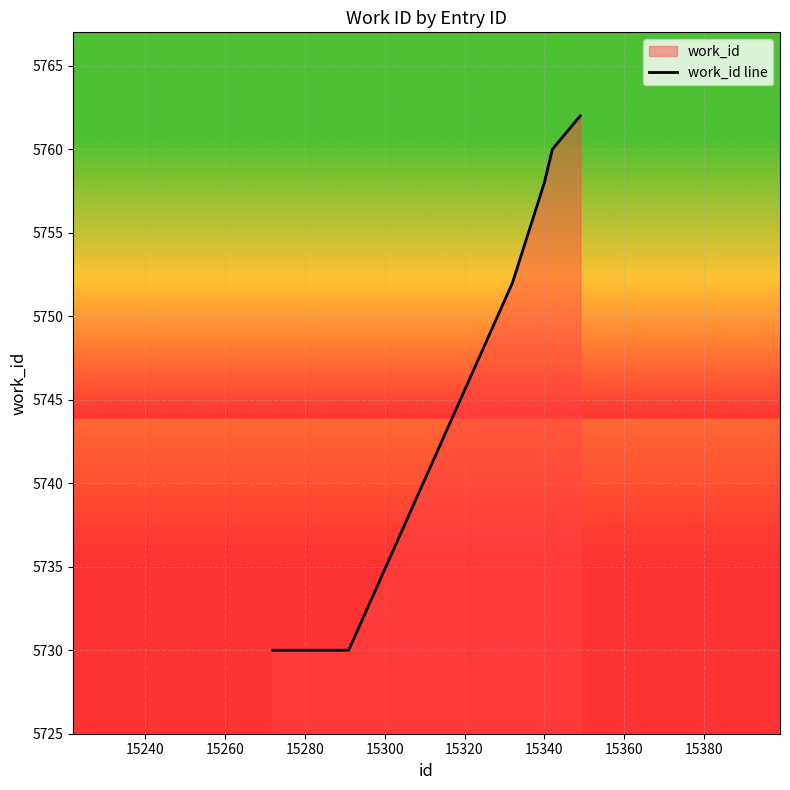

True or false: the data shows 1524 at 15280.

False